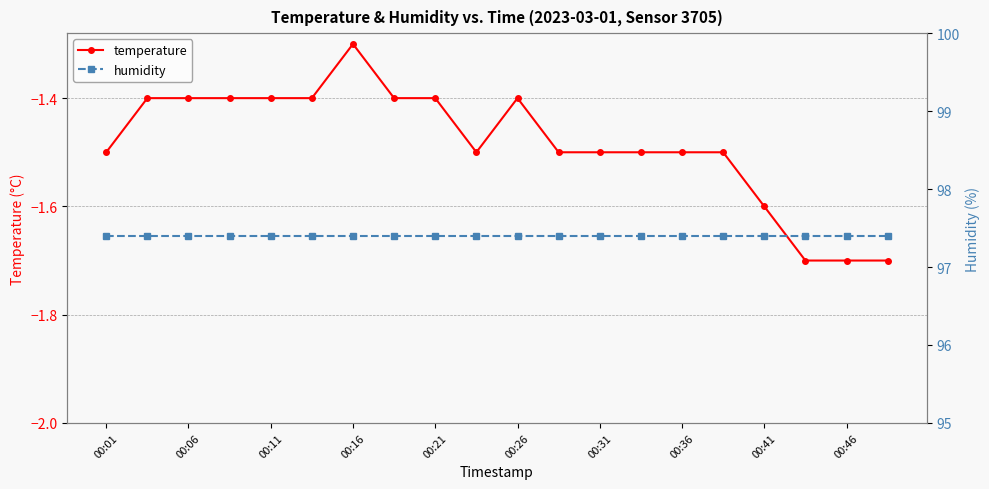

Count the number of categories in the chart.

20